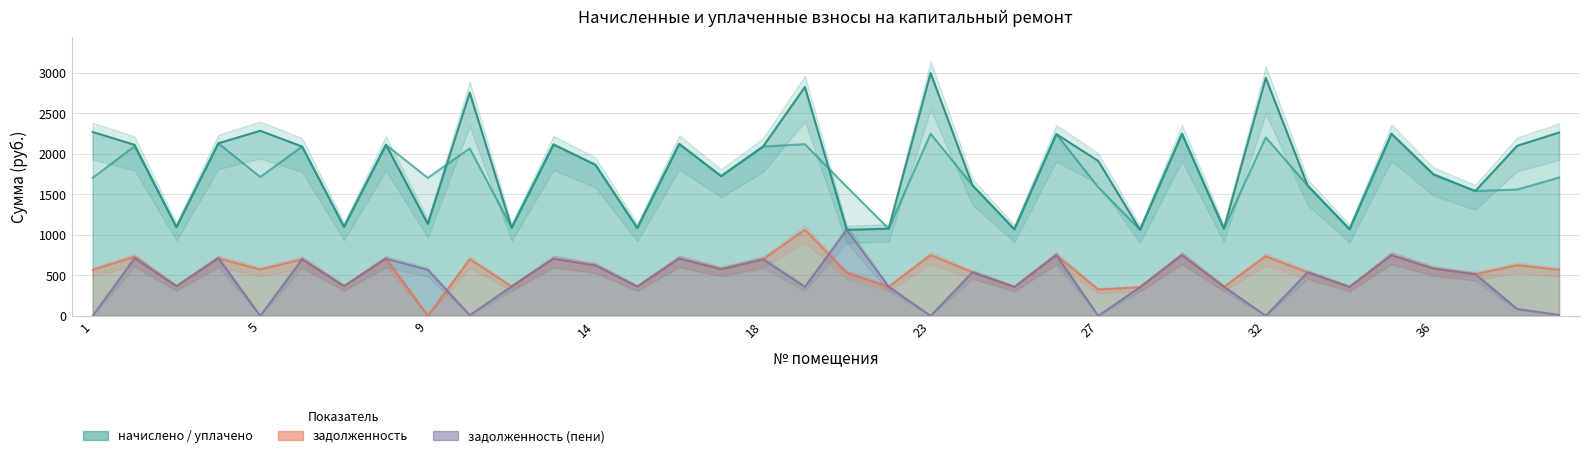

What is the difference between the начислено values at 10 and 32?

136.4